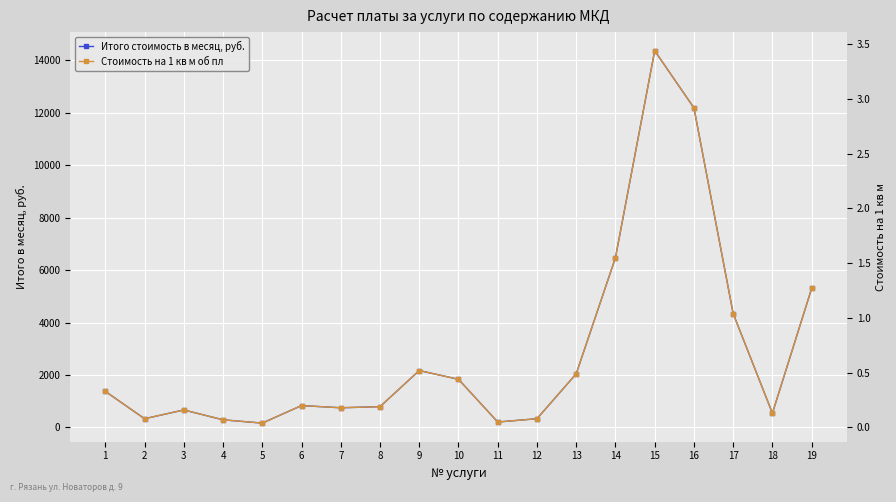

What is the difference between the Итого стоимость в месяц, руб. values at 7 and 16?

11439.9